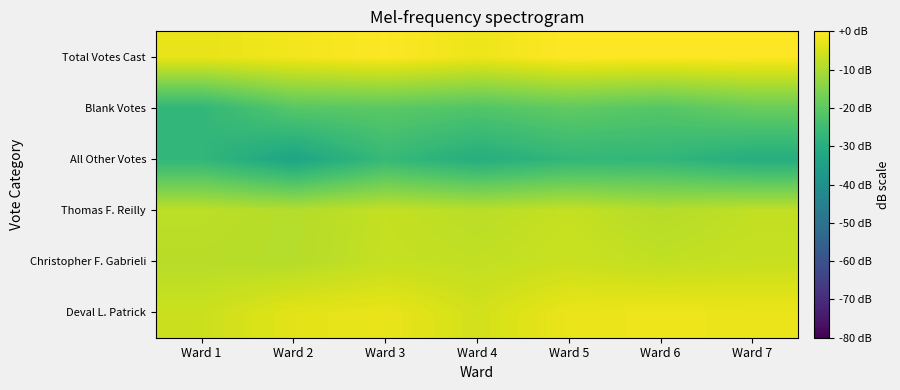

What is the spread (max minus min) of values at Ward 6?

26.8